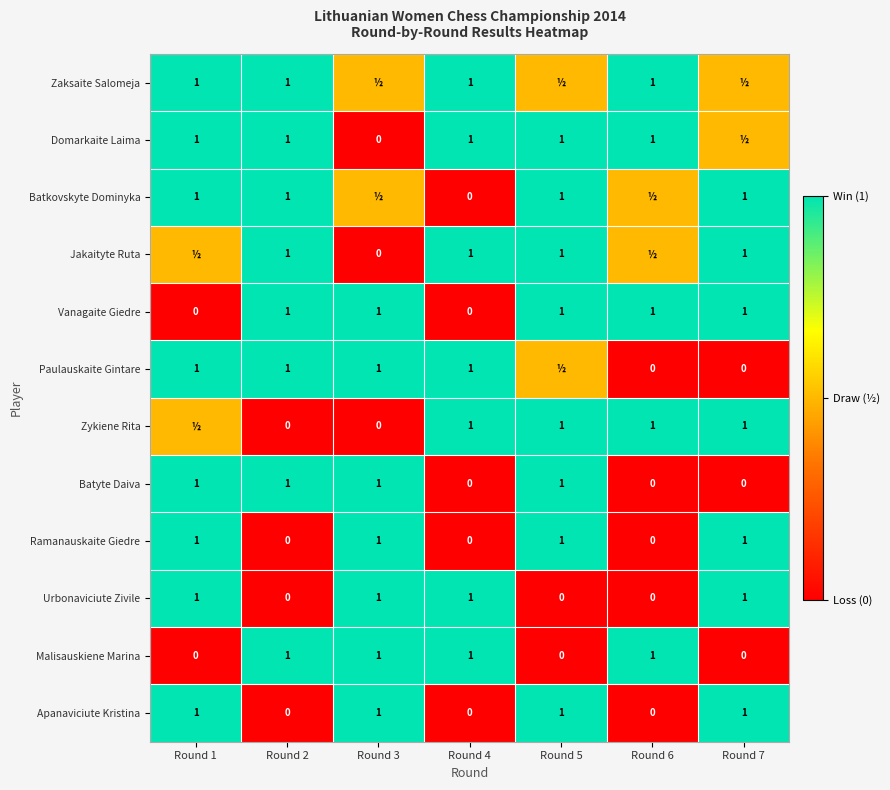

Is the value of Urbonaviciute Zivile at Round 6 greater than the value of Batyte Daiva at Round 5?

No